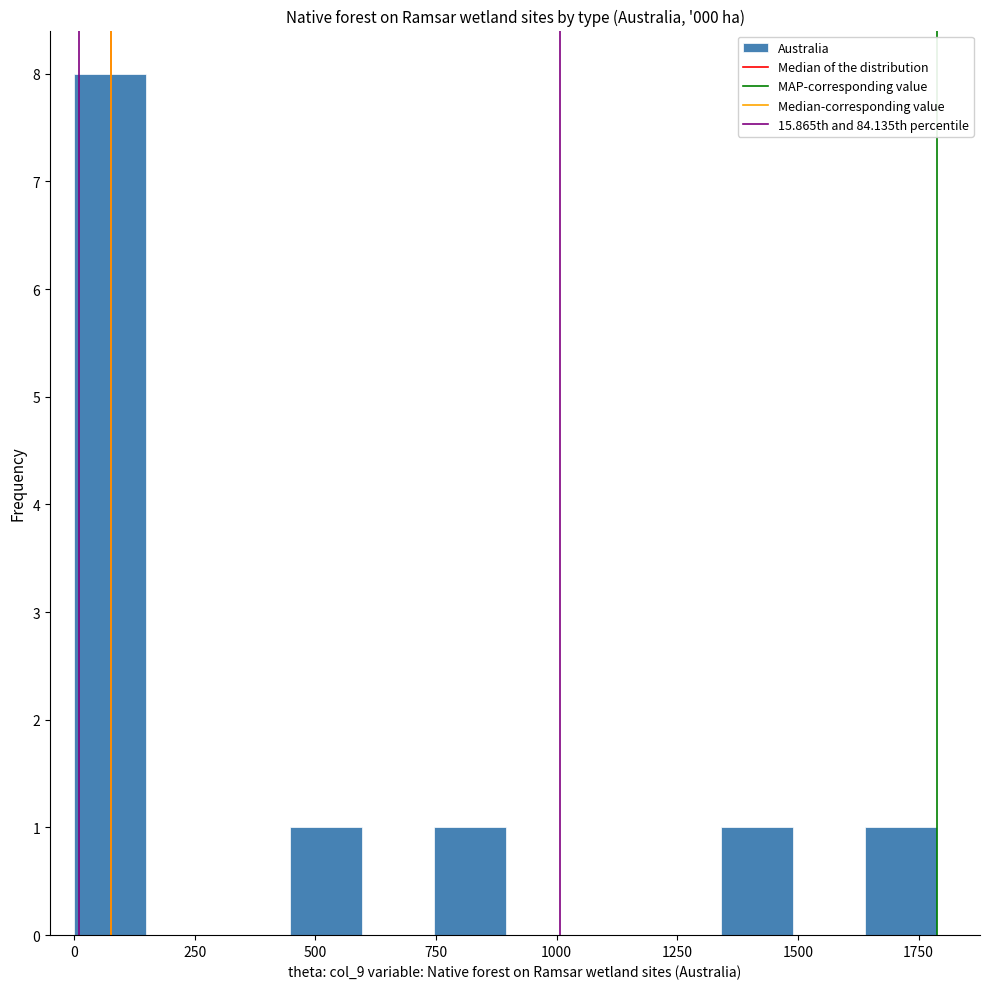

Read against the x-axis, roughly where is the centre of the tallest bar?

50